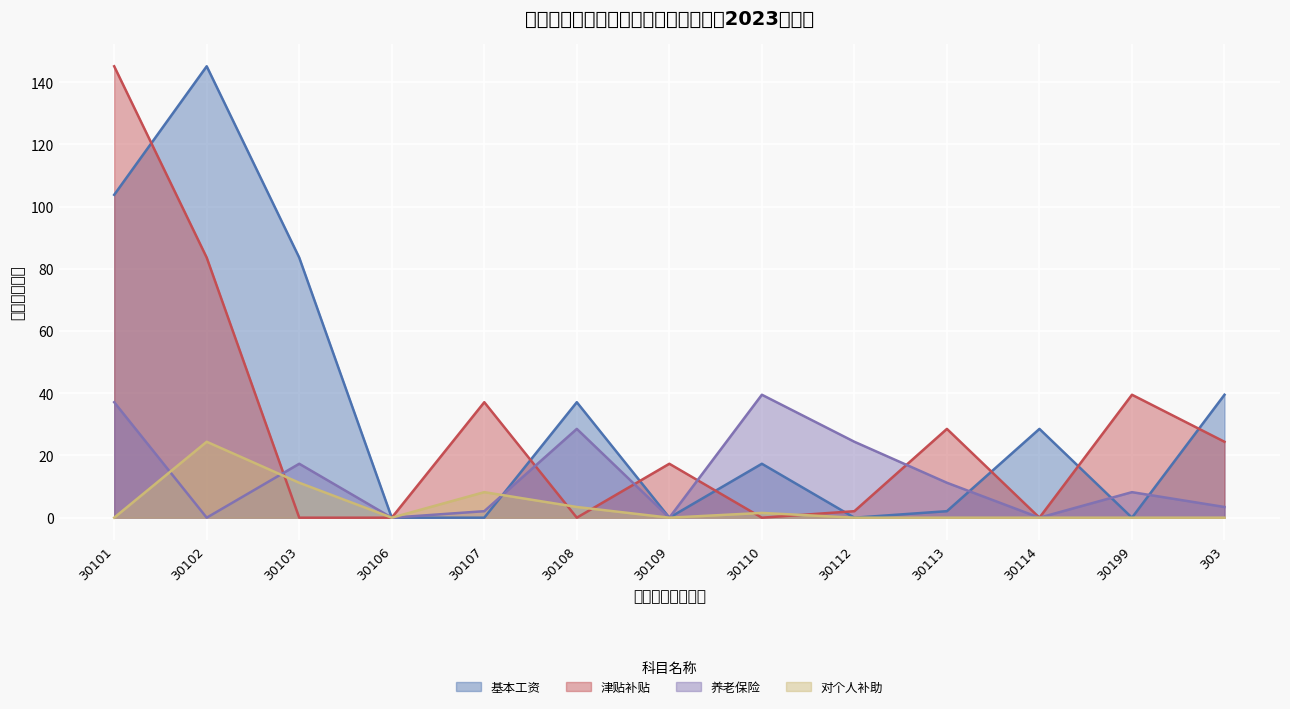

What is the average value of the 对个人补助 series?

3.8